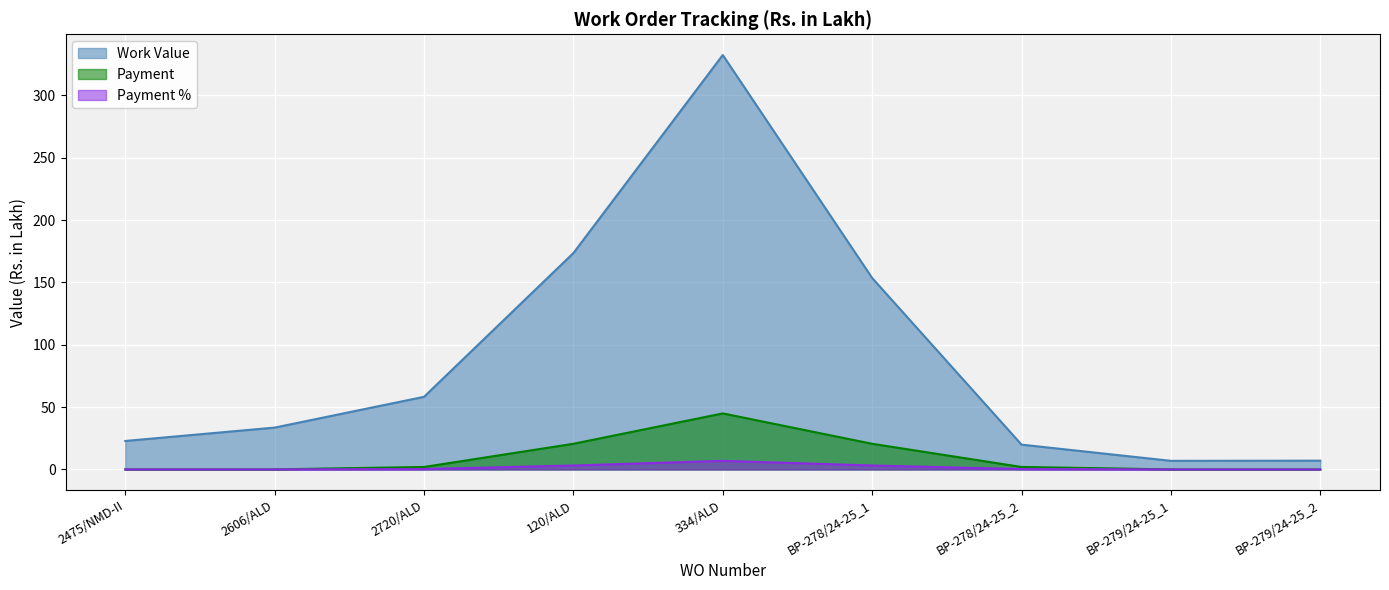

At BP-278/24-25_1, list the series in order from smallest to largest.

Payment %, Payment, Work Value